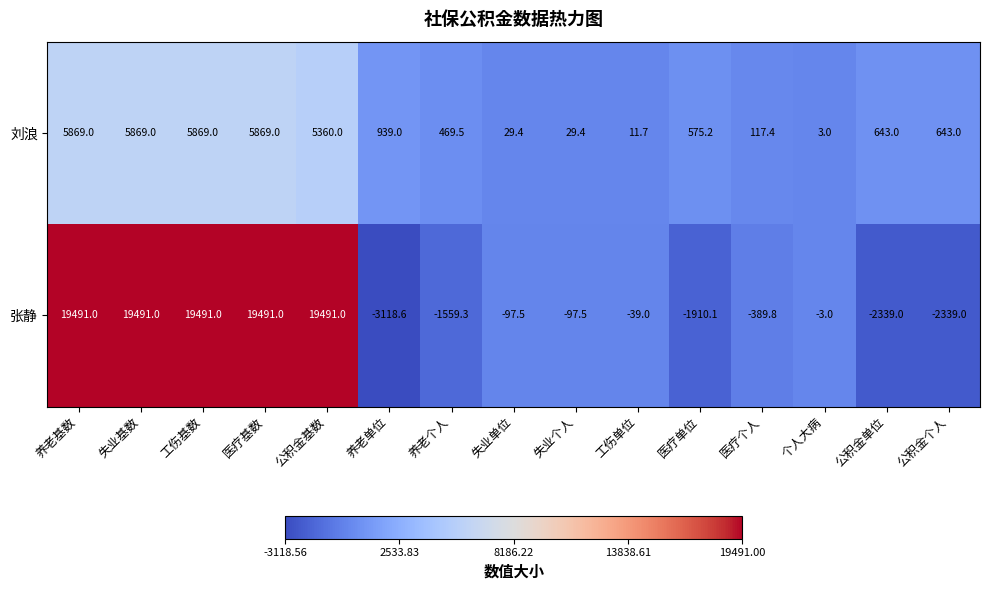

What is the sum of the 张静 values at 公积金单位 and 公积金个人?

-4678.0